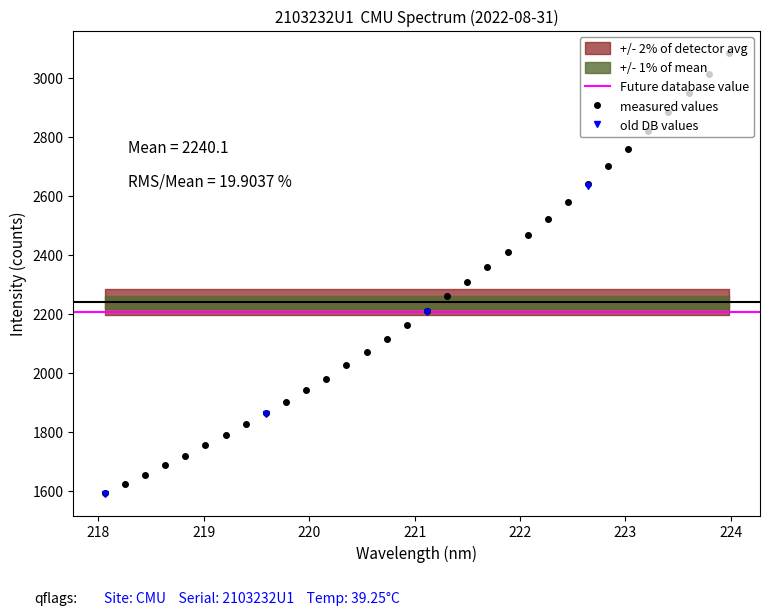

How many values are below 2210?

16